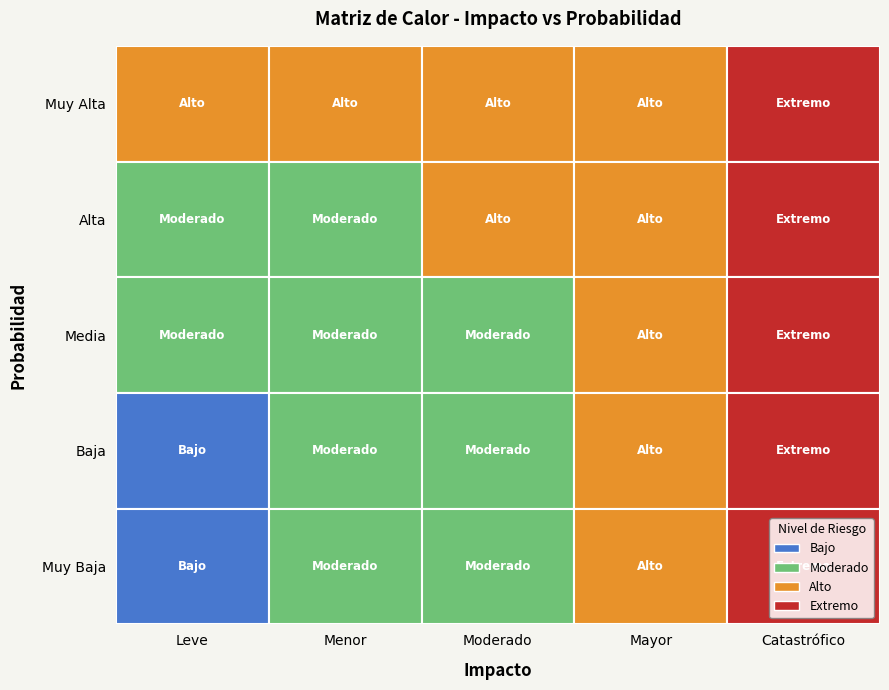

At which category is the sum across all series the highest?

Catastrófico